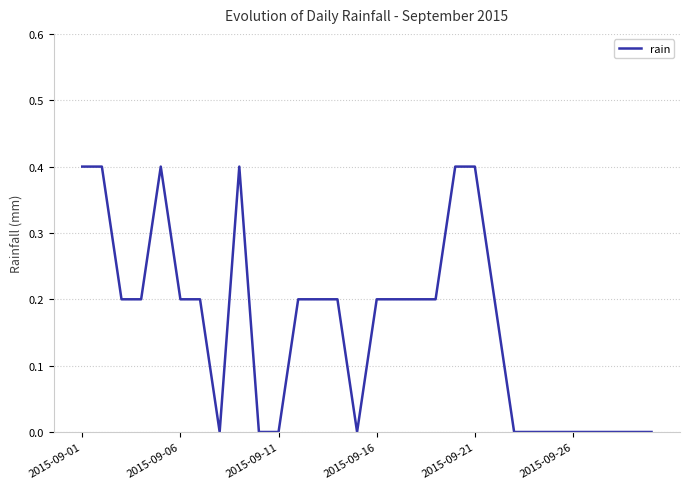

What is the maximum value shown in the chart?

0.4